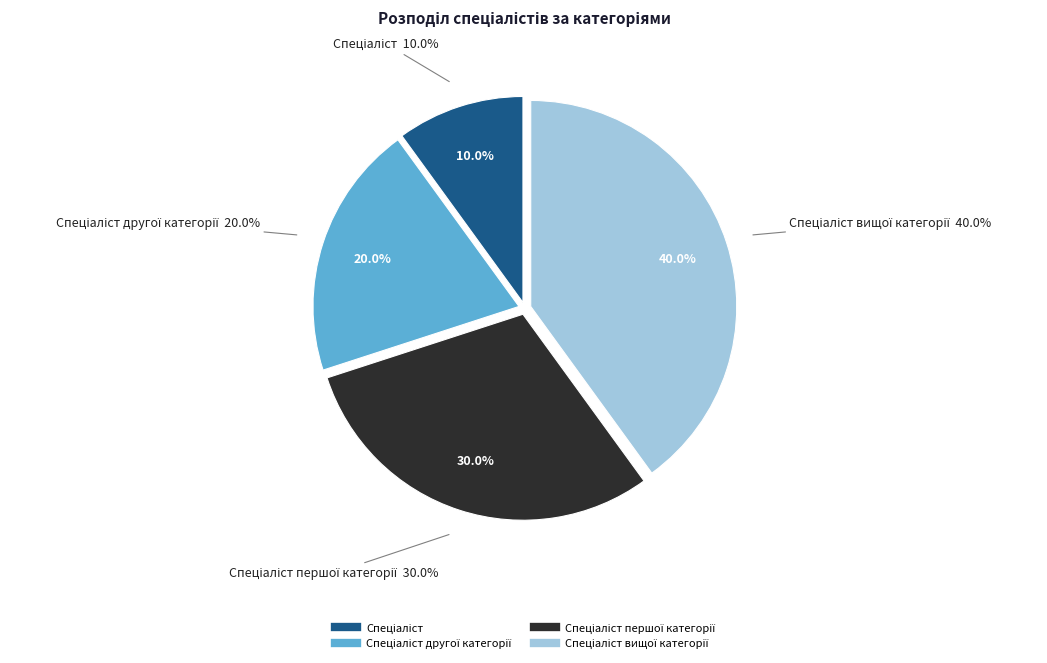

Does Спеціаліст вищої категорії account for over 50% of the chart?

No